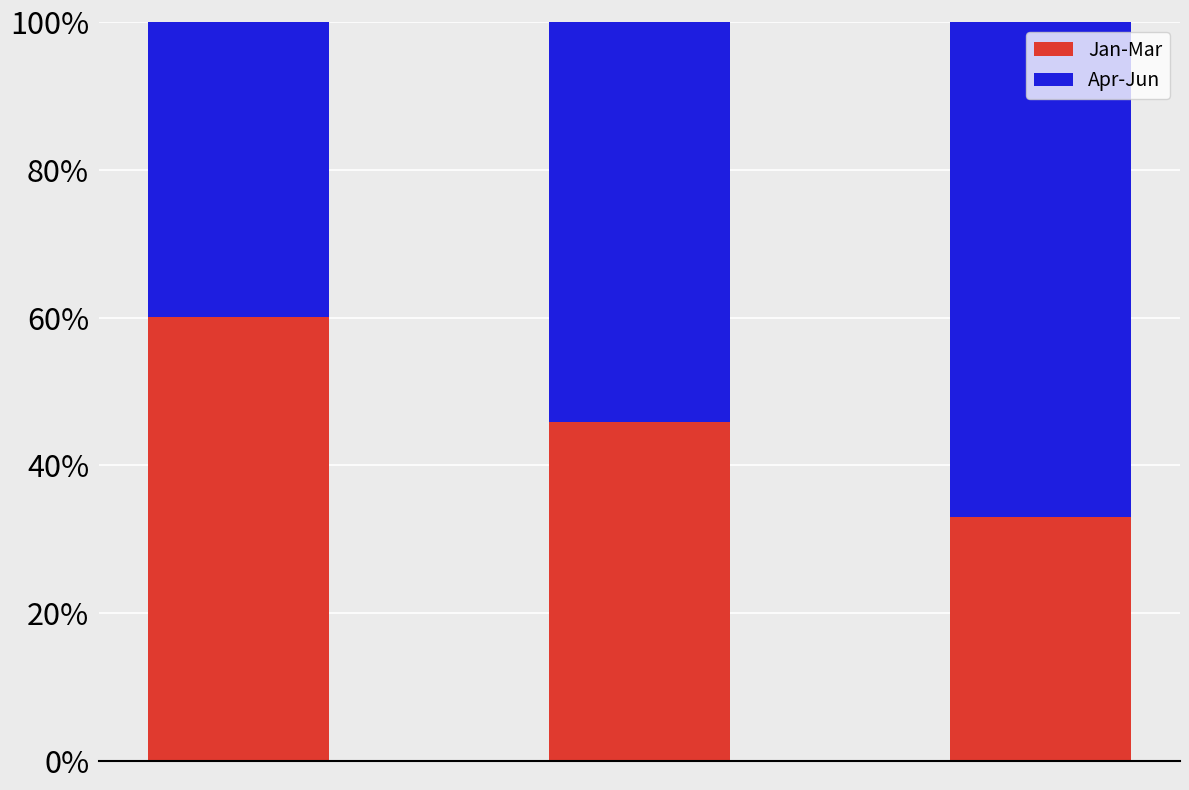

Reading left to right, list the values for the Jan-Mar series.

60.0	45.9	33.0